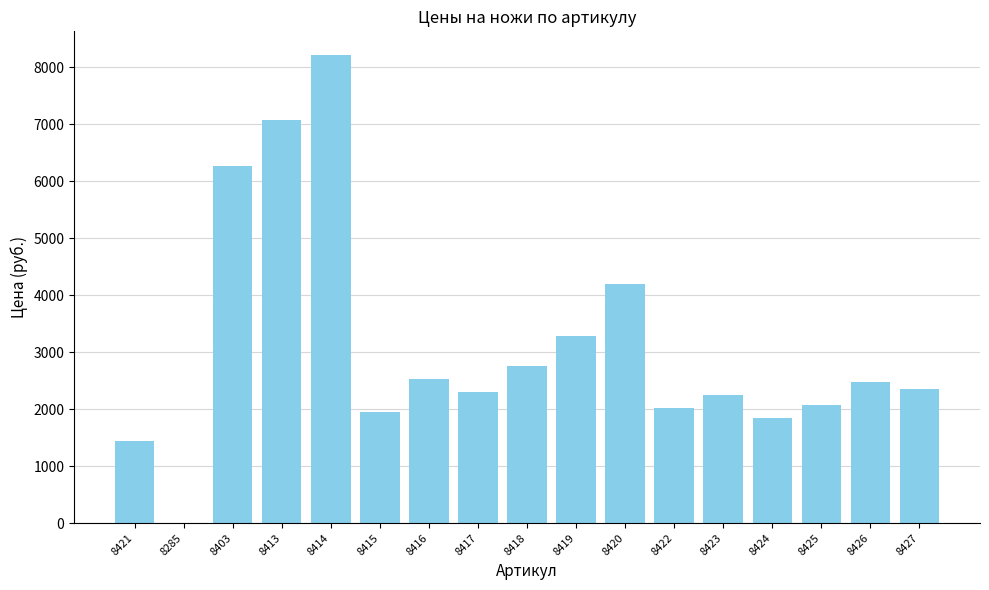

Reading left to right, list all the values displayed in this chart.

1438	0	6268	7073	8223	1955	2530	2300	2760	3278	4198	2013	2243	1840	2070	2473	2358